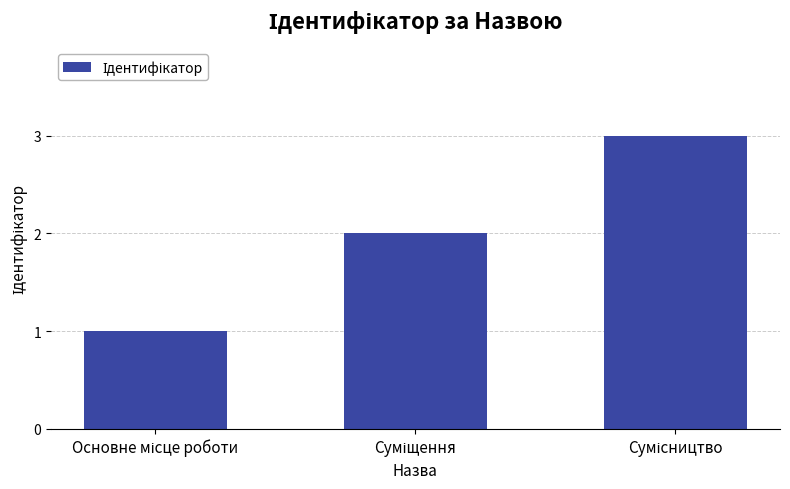

What is the greatest value displayed?

3